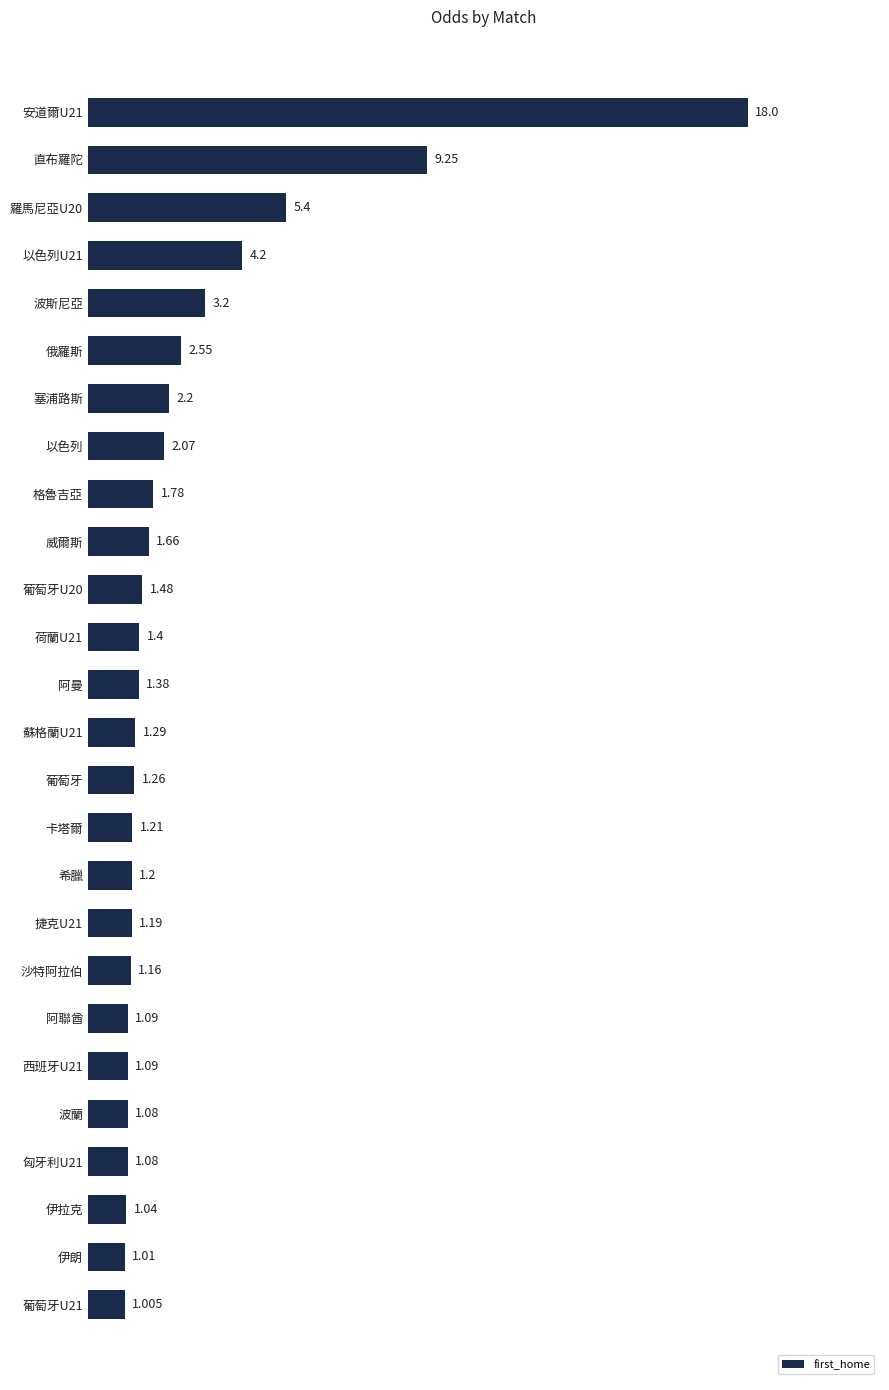

What is the average value?

2.7